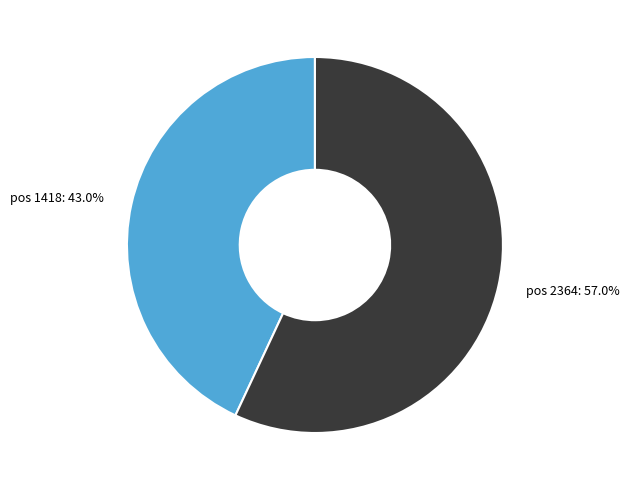

Count the number of slices in the pie.

2